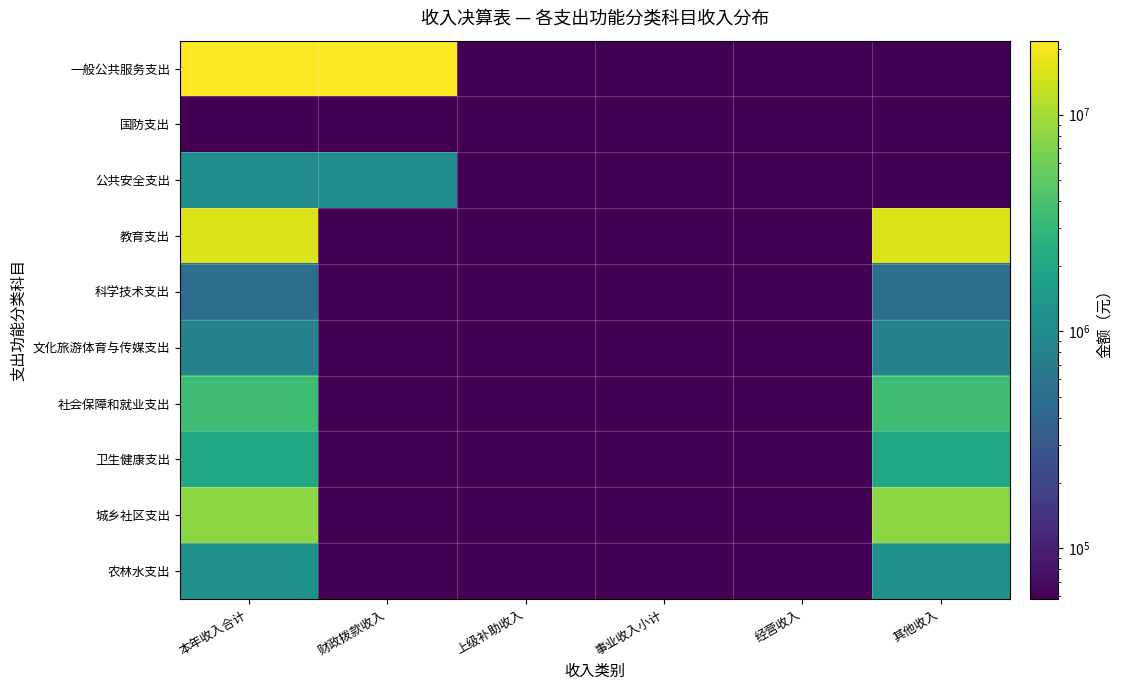

Reading left to right, transcribe all the data shown in this chart.

一般公共服务支出: 本年收入合计=21932817.2	财政拨款收入=21932817.2	上级补助收入=0.0	事业收入小计=0.0	经营收入=0.0	其他收入=0.0
国防支出: 本年收入合计=58245.0	财政拨款收入=58245.0	上级补助收入=0.0	事业收入小计=0.0	经营收入=0.0	其他收入=0.0
公共安全支出: 本年收入合计=1031669.1	财政拨款收入=1031669.1	上级补助收入=0.0	事业收入小计=0.0	经营收入=0.0	其他收入=0.0
教育支出: 本年收入合计=16109700.0	财政拨款收入=0.0	上级补助收入=0.0	事业收入小计=0.0	经营收入=0.0	其他收入=16109700.0
科学技术支出: 本年收入合计=500000.0	财政拨款收入=0.0	上级补助收入=0.0	事业收入小计=0.0	经营收入=0.0	其他收入=500000.0
文化旅游体育与传媒支出: 本年收入合计=800000.0	财政拨款收入=0.0	上级补助收入=0.0	事业收入小计=0.0	经营收入=0.0	其他收入=800000.0
社会保障和就业支出: 本年收入合计=3500000.0	财政拨款收入=0.0	上级补助收入=0.0	事业收入小计=0.0	经营收入=0.0	其他收入=3500000.0
卫生健康支出: 本年收入合计=2000000.0	财政拨款收入=0.0	上级补助收入=0.0	事业收入小计=0.0	经营收入=0.0	其他收入=2000000.0
城乡社区支出: 本年收入合计=8000000.0	财政拨款收入=0.0	上级补助收入=0.0	事业收入小计=0.0	经营收入=0.0	其他收入=8000000.0
农林水支出: 本年收入合计=1200000.0	财政拨款收入=0.0	上级补助收入=0.0	事业收入小计=0.0	经营收入=0.0	其他收入=1200000.0